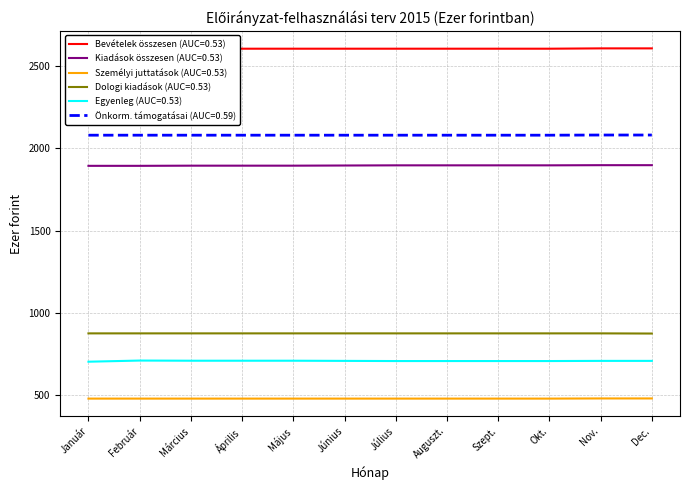

What is the label of the 9th point from the right?

Április